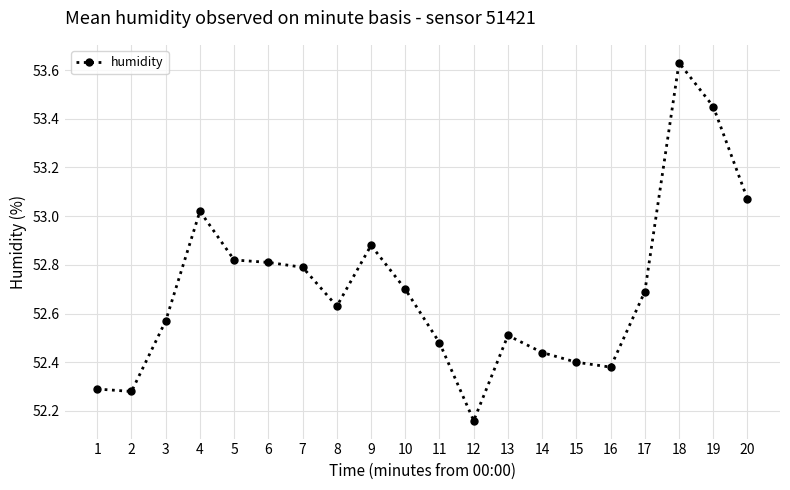

True or false: there are more than 0 points higher than both neighbors.

True